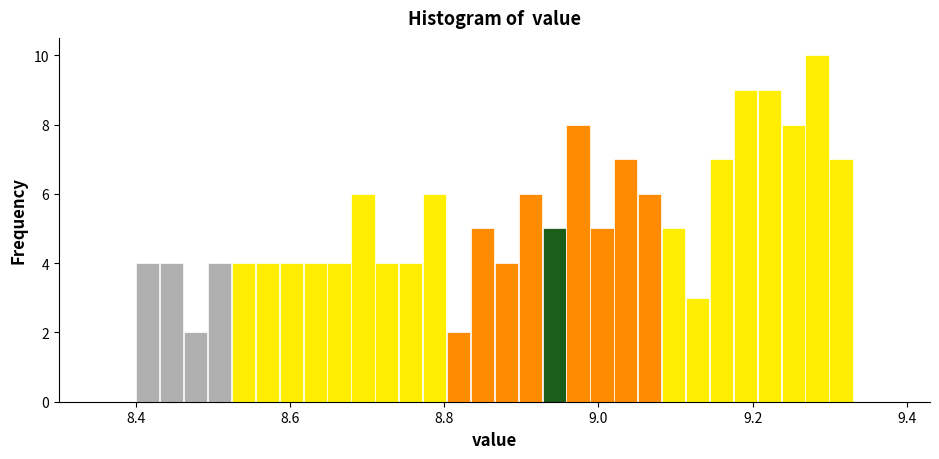

Read against the x-axis, roughly where is the centre of the tallest bar?

9.28